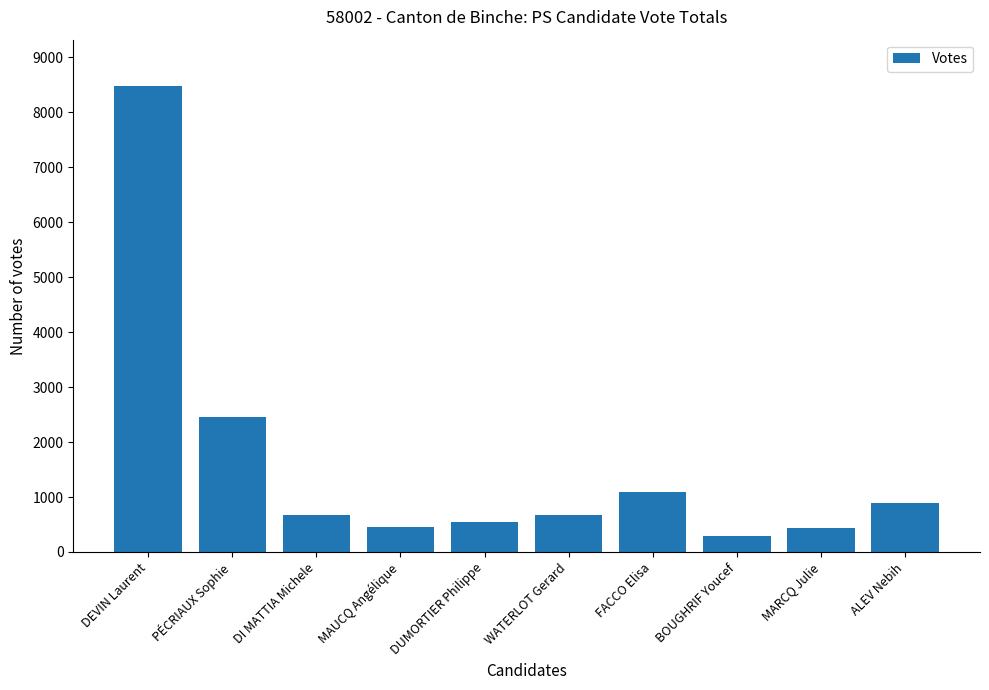

How many bars are there in total?

10